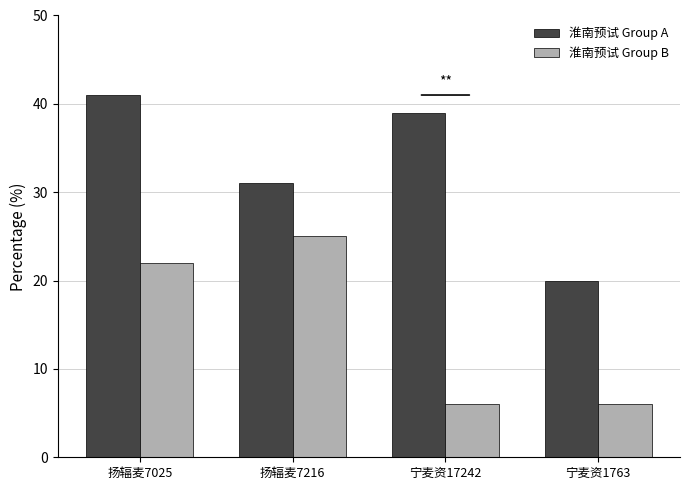

Reading left to right, extract all data points from this chart.

淮南预试 Group A: 扬辐麦7025=41	扬辐麦7216=31	宁麦资17242=39	宁麦资1763=20
淮南预试 Group B: 扬辐麦7025=22	扬辐麦7216=25	宁麦资17242=6	宁麦资1763=6